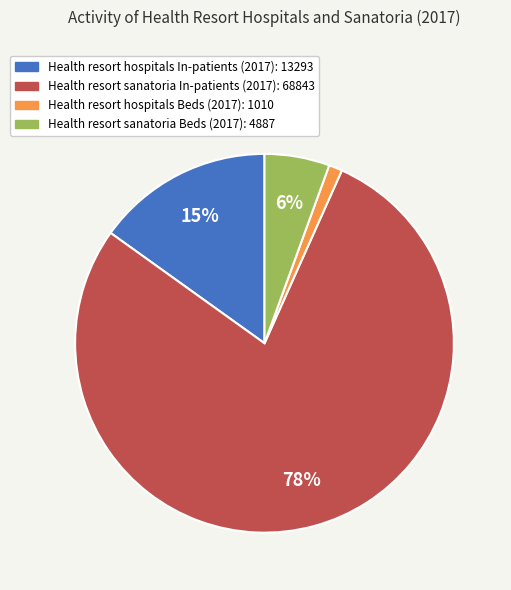

Is there any slice that represents more than half of the pie?

Yes